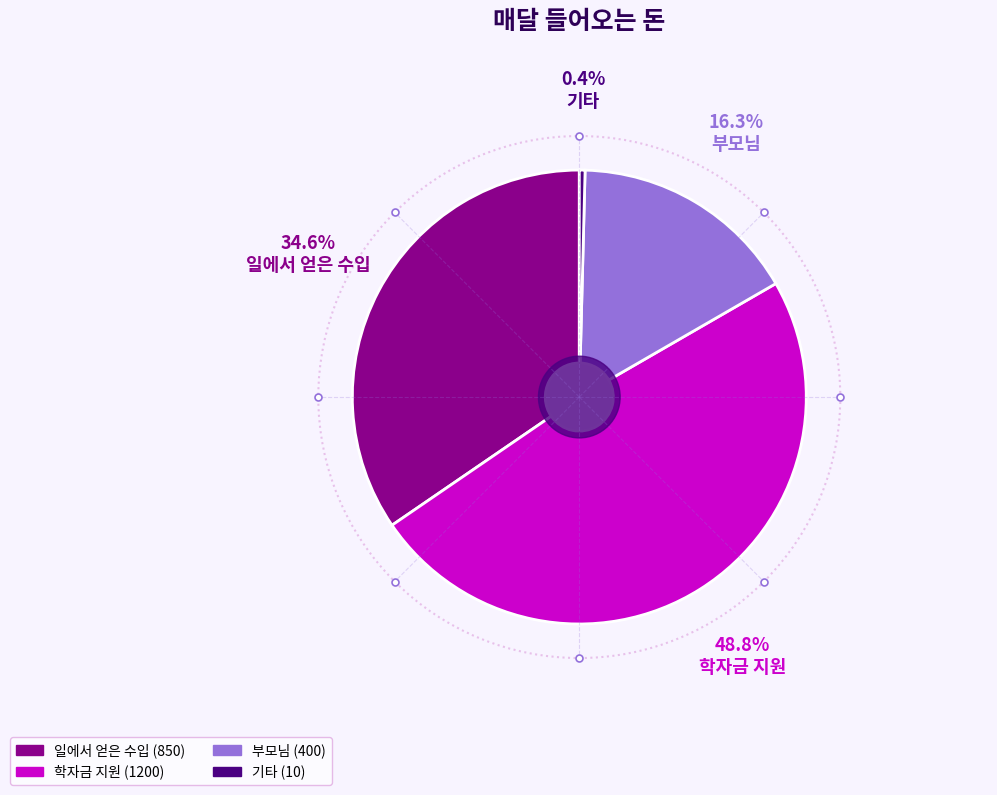

Which category has the smallest portion of the pie?

기타